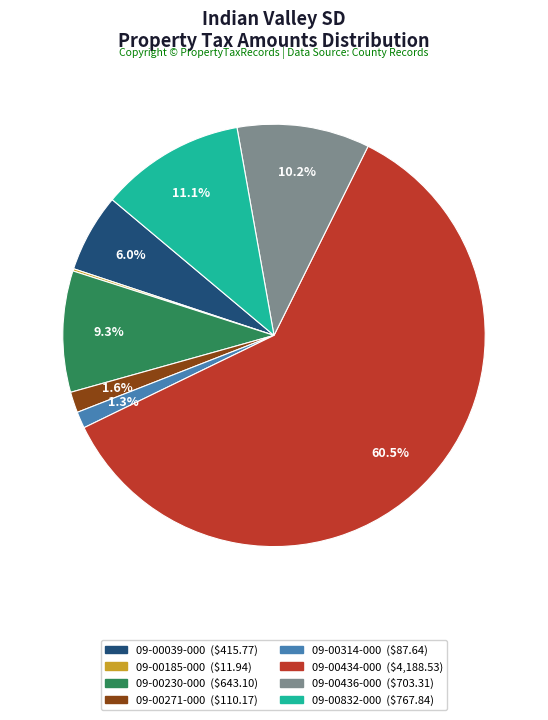

Is there any slice that represents more than half of the pie?

Yes